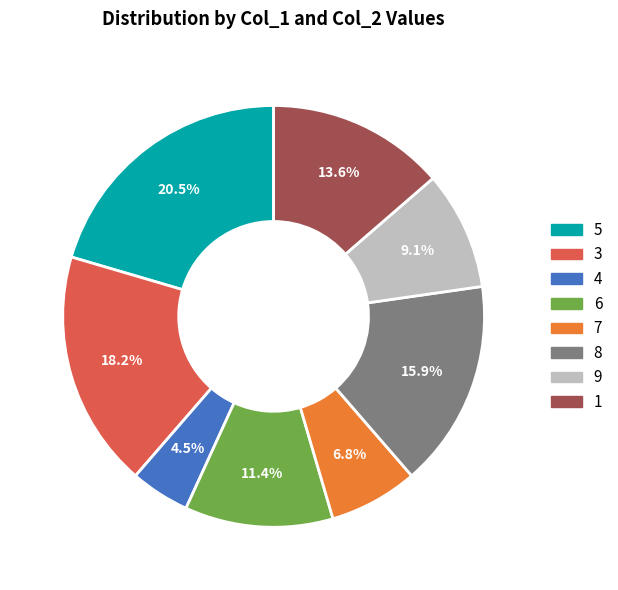

True or false: 5 accounts for 14% of the total.

False